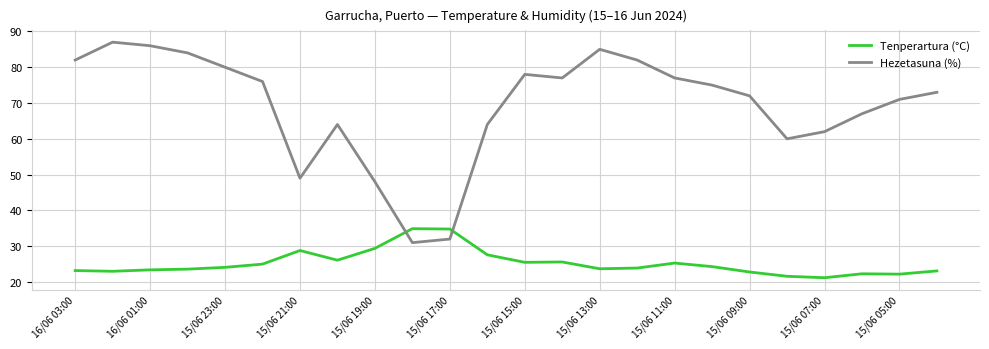

List the series in order of their peak value, lowest first.

Tenperartura (°C), Hezetasuna (%)